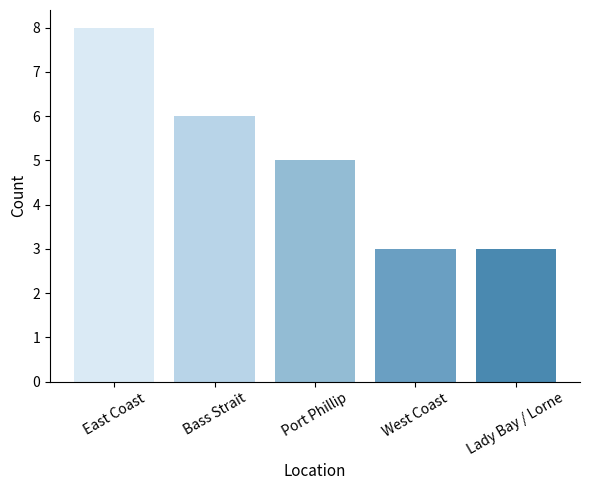

What position from the left is Port Phillip?

3